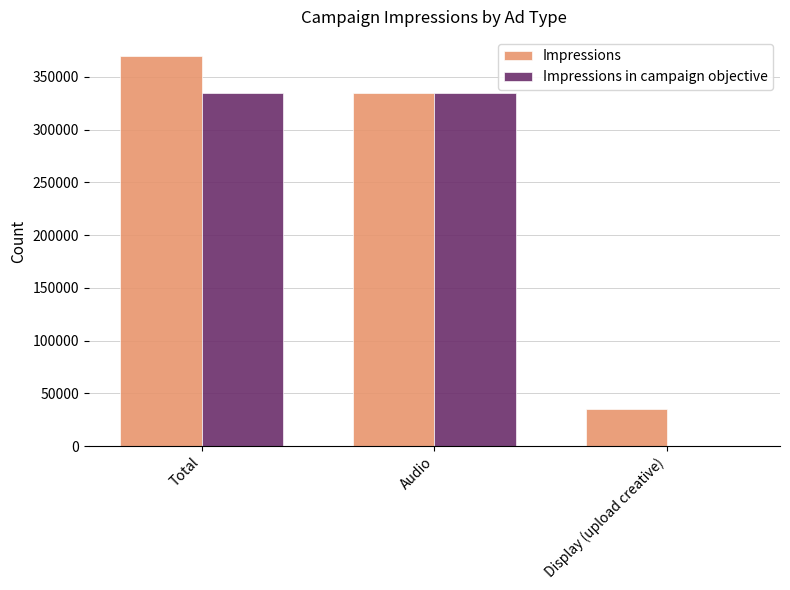

What is the difference between the Impressions values at Display (upload creative) and Total?

334543